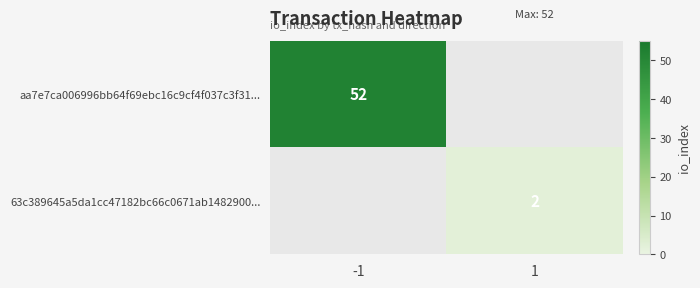

The value of 63c389645a5da1cc47182bc66c0671ab1482900... at 1 is 0. True or false?

False